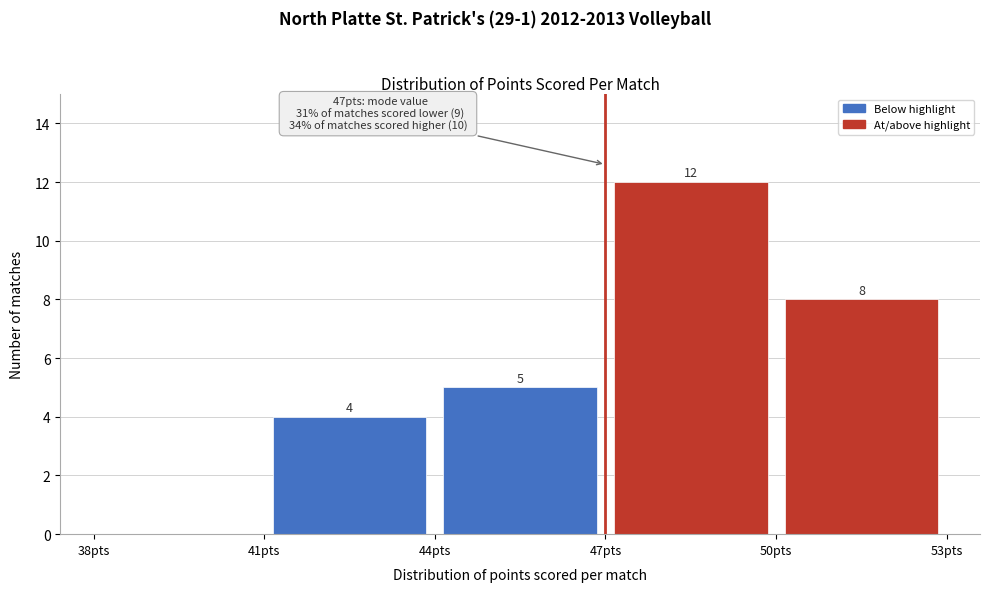

Which range on the x-axis has the tallest bar?

47 to 50